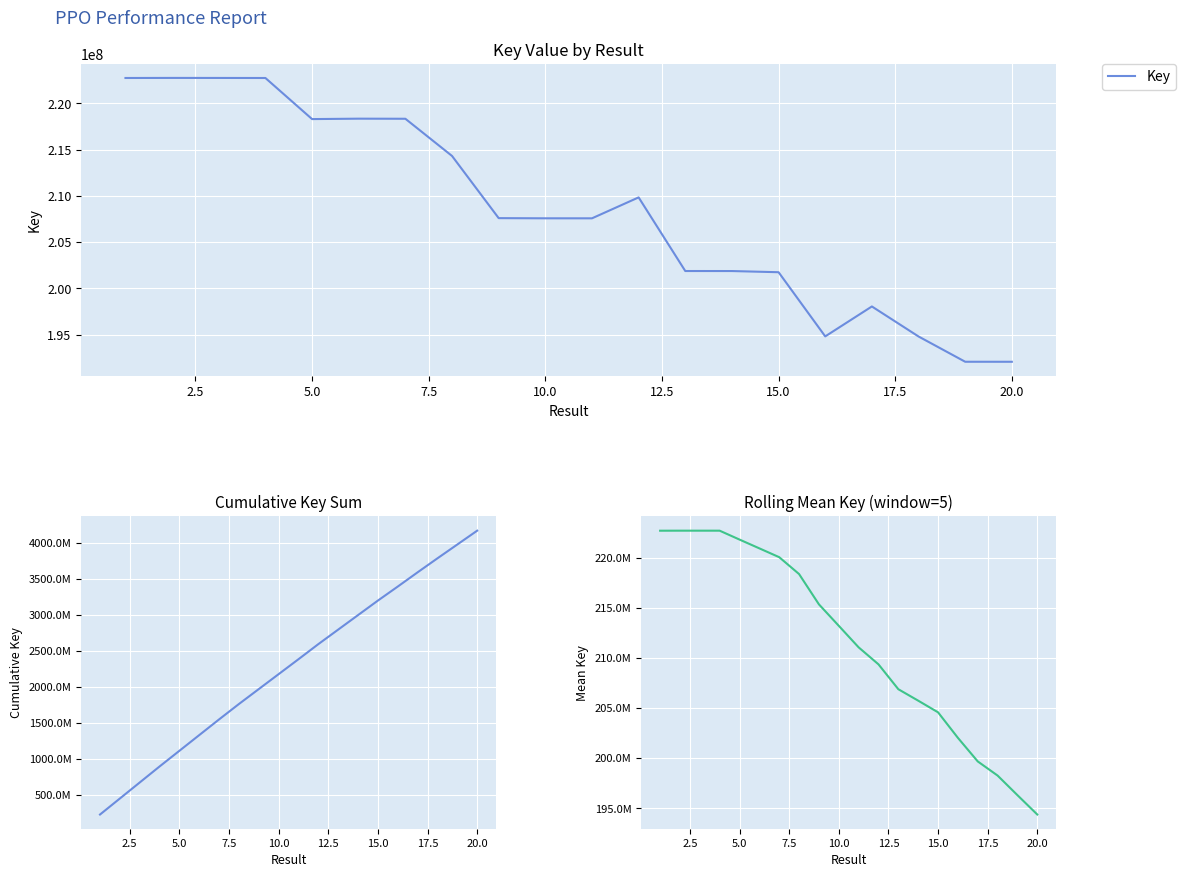

The value of Key at 7.5 is 395173552.3. True or false?

False